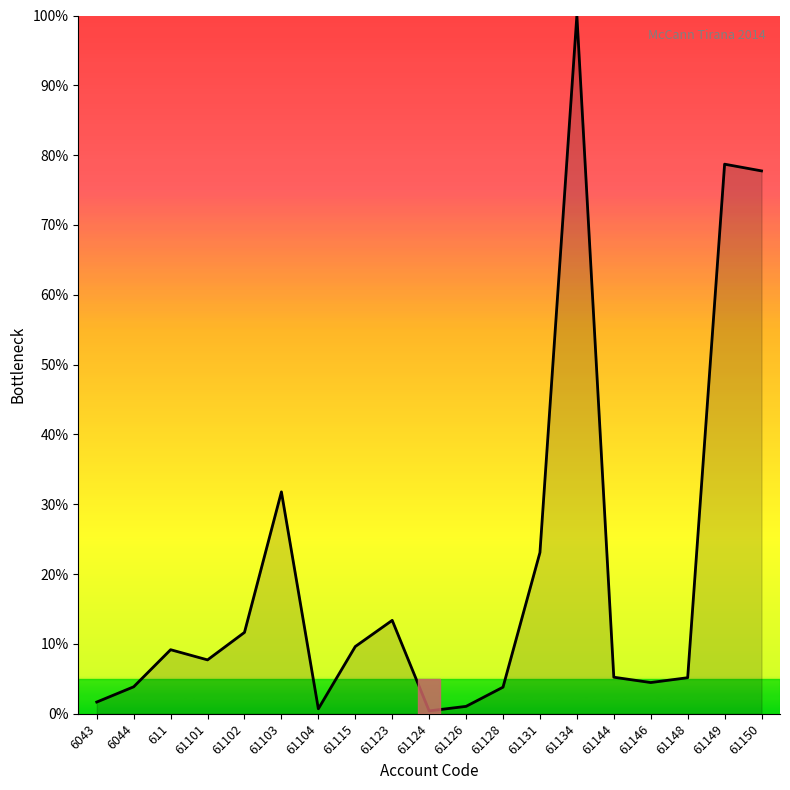

How many values exceed 7?

10